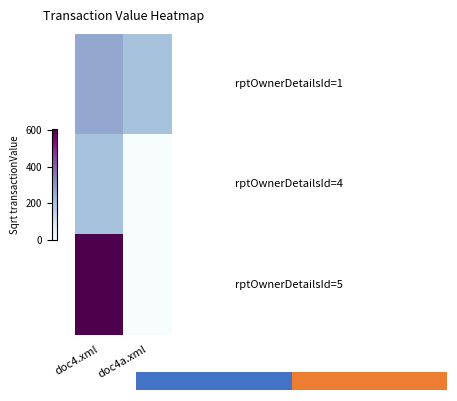

What is the total value across all series at doc4a.xml?

208.2